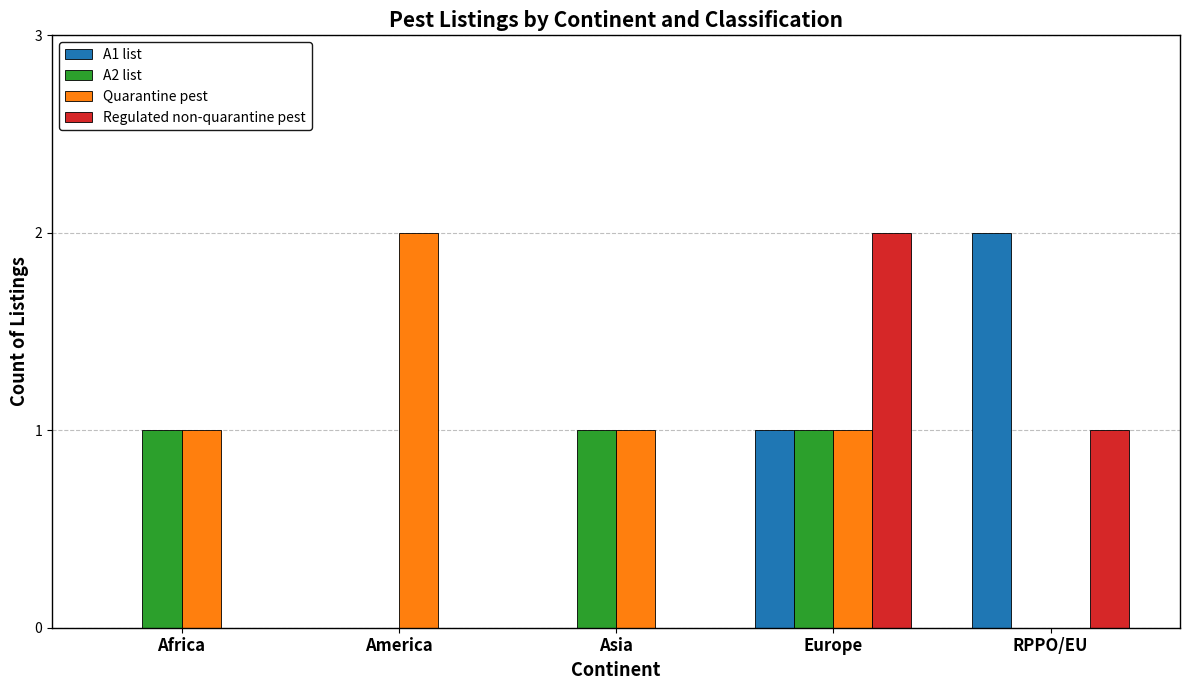

Between Asia and RPPO/EU, which series saw the biggest shift?

A1 list